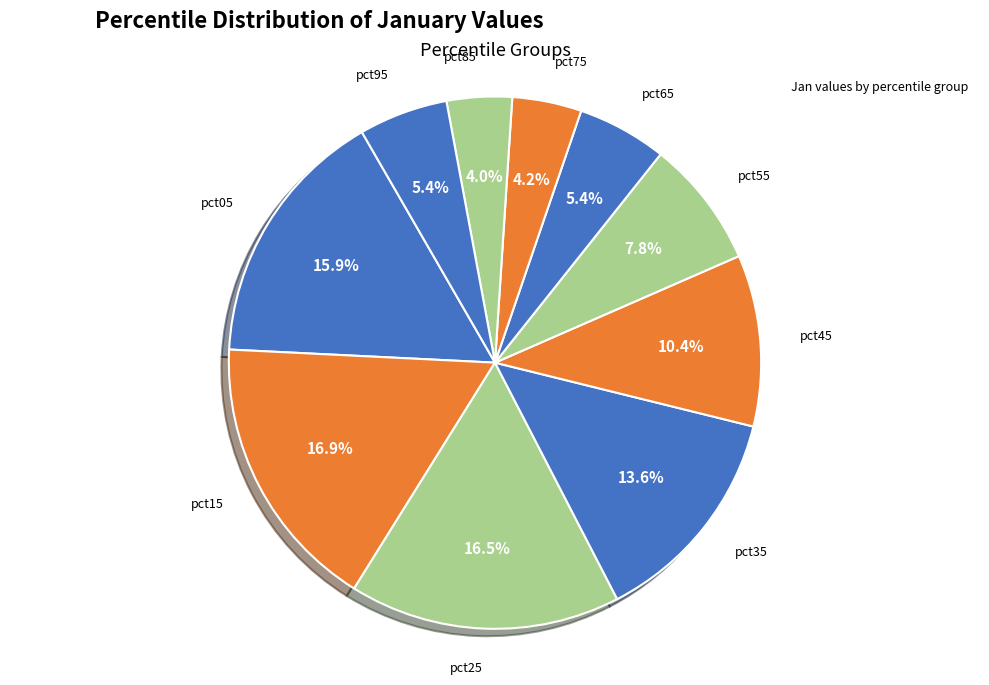

How many slices are in this pie chart?

10